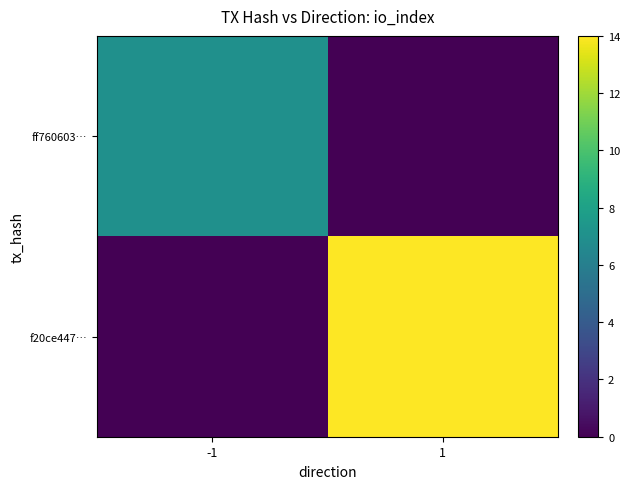

At which category is the sum across all series the highest?

1